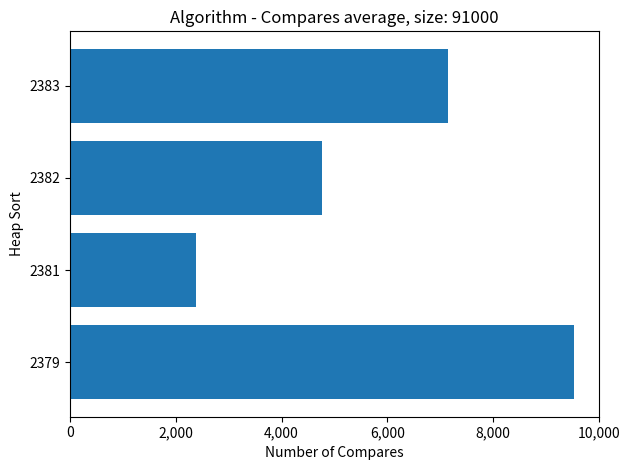

What is the change in value from 2379 to 2383?

-2383